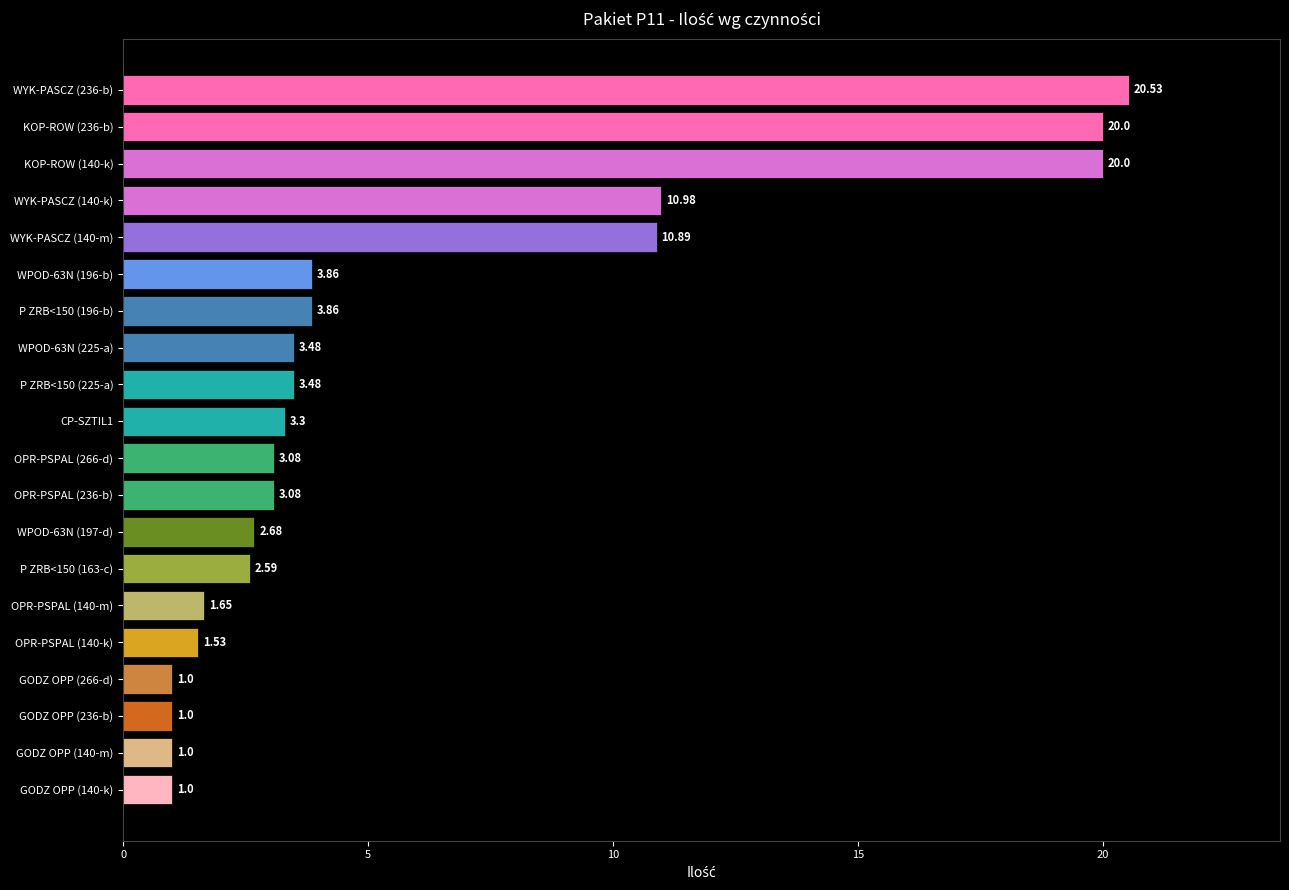

Count the number of values greater than 3.

12